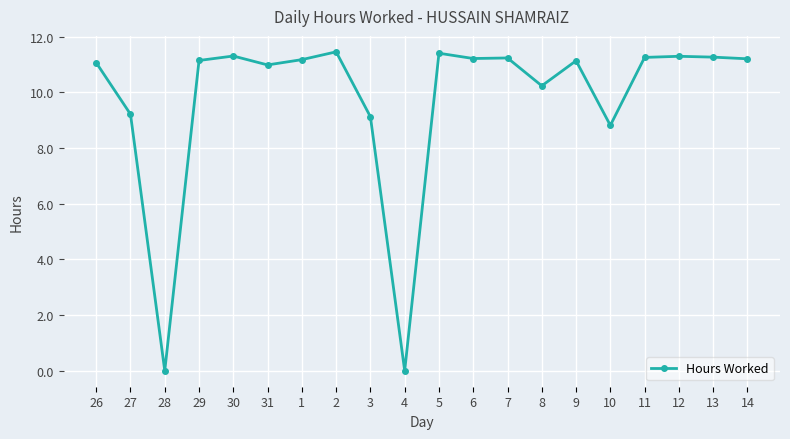

What is the value of the 1st point from the left?

11.1